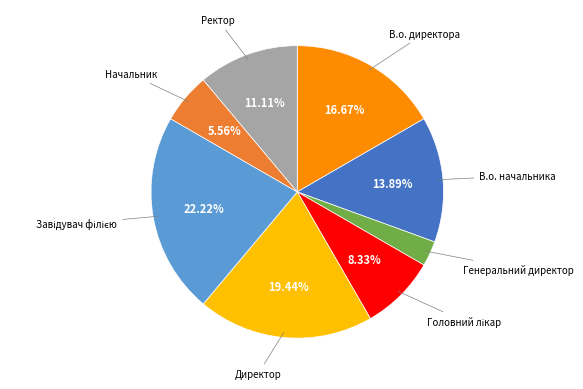

Does any single category account for the majority?

No